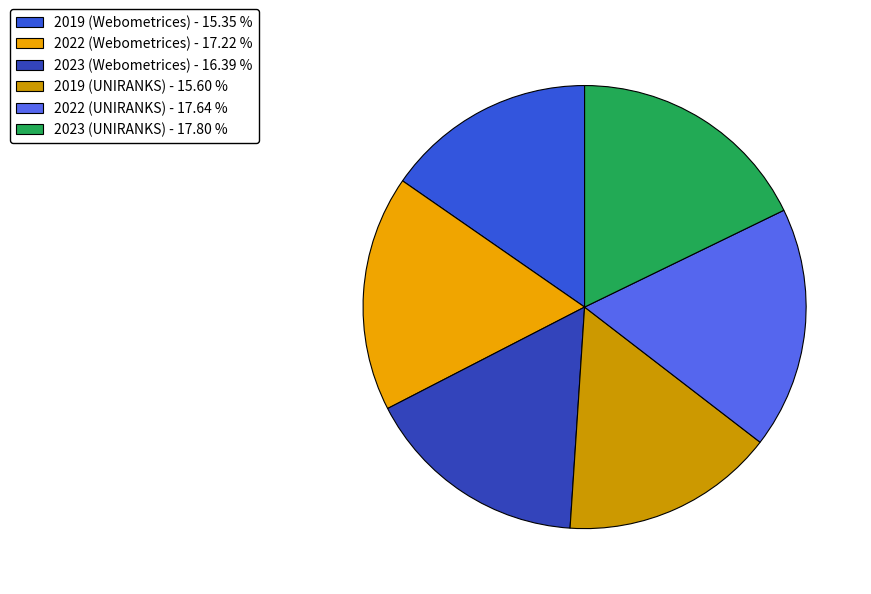

Does 2019 (UNIRANKS) account for over 50% of the chart?

No